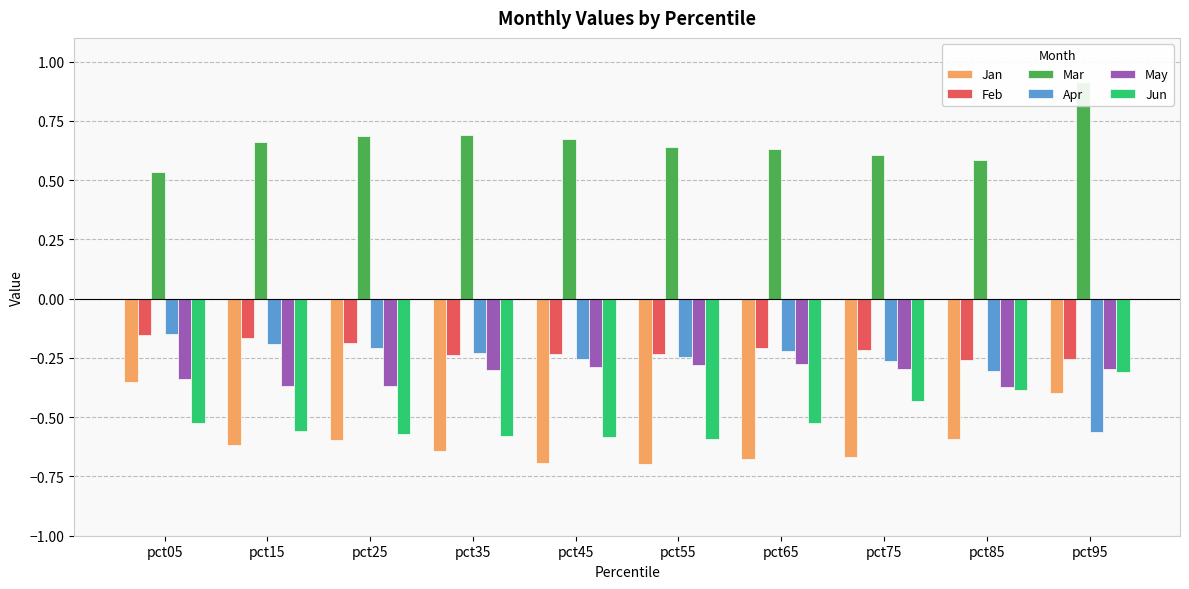

What value does the Feb series have at pct45?

-0.2